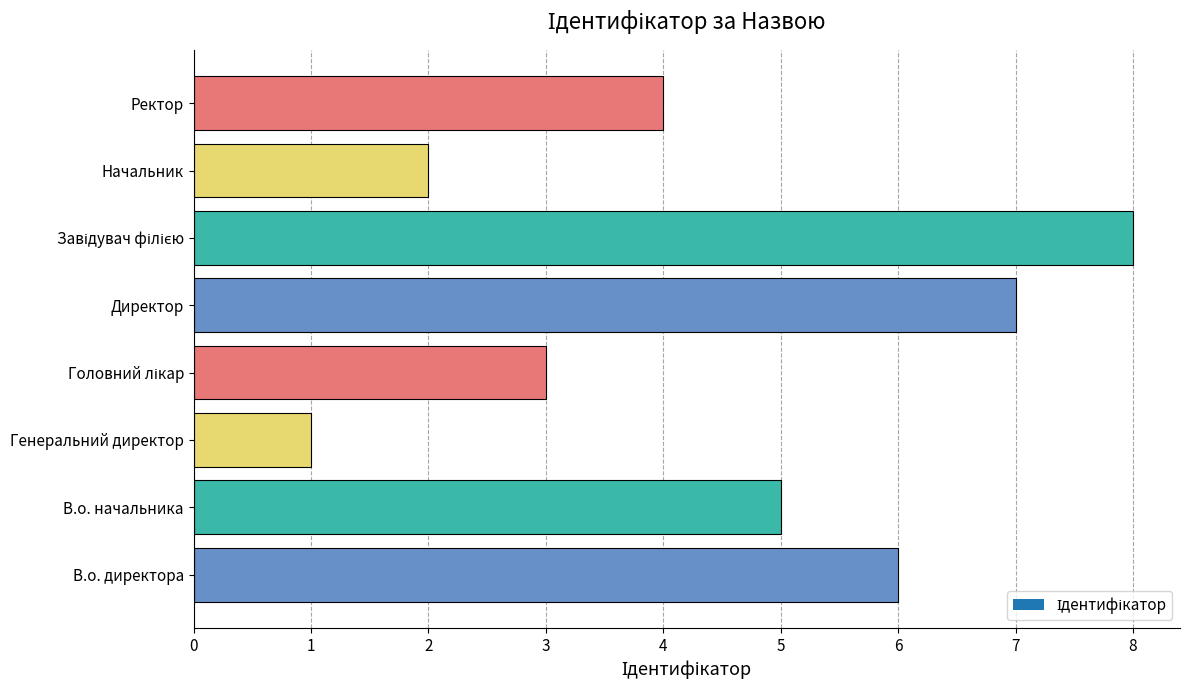

Count the number of categories in the chart.

8